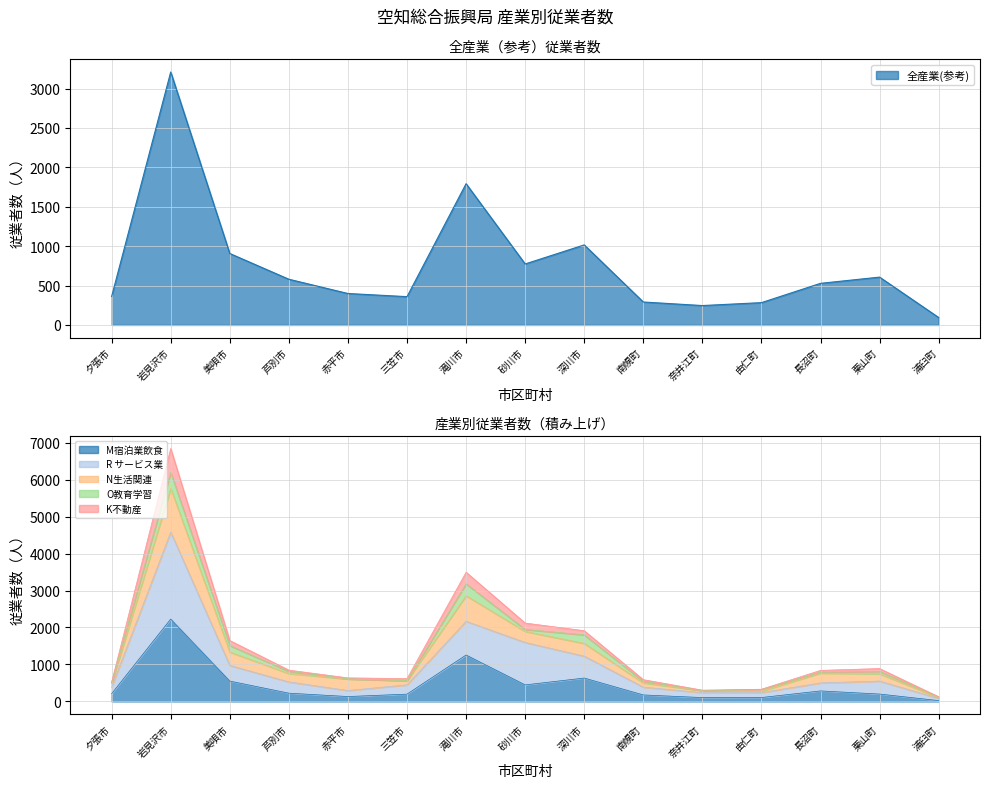

How many values in the 全産業(参考) series exceed 528?

7